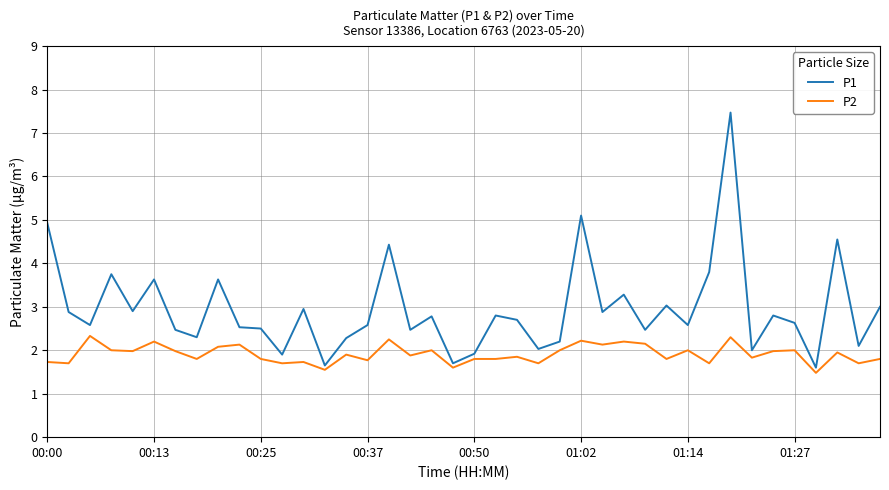

List the series in order of their peak value, lowest first.

P2, P1